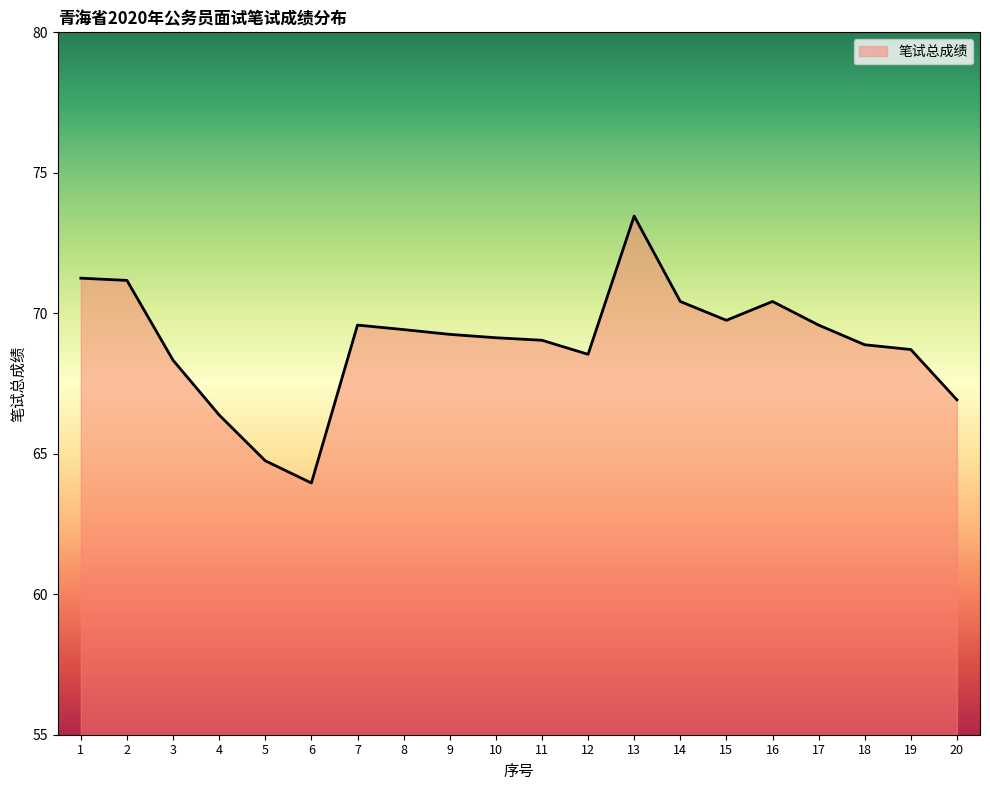

Read the value at 4.

66.4